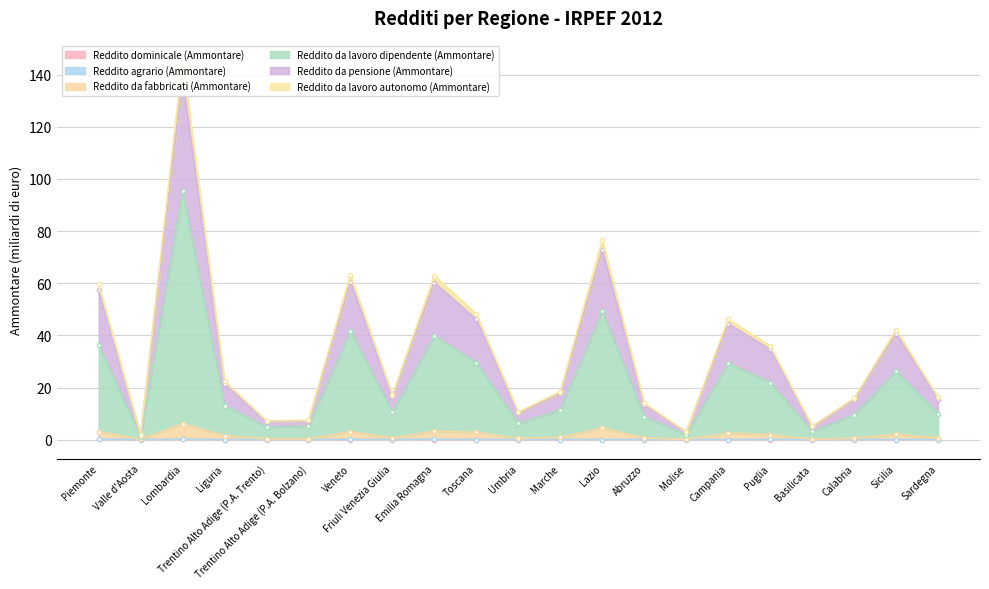

Is it true that Reddito agrario (Ammontare) equals 0.0 at Trentino Alto Adige (P.A. Trento)?

False